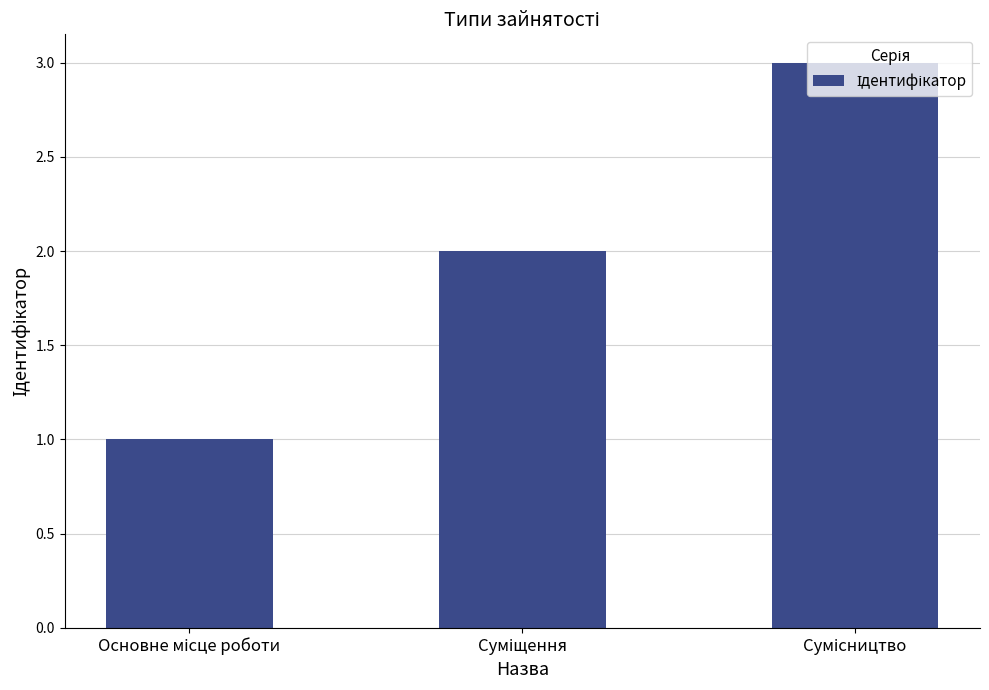

What is the sum of all values?

6